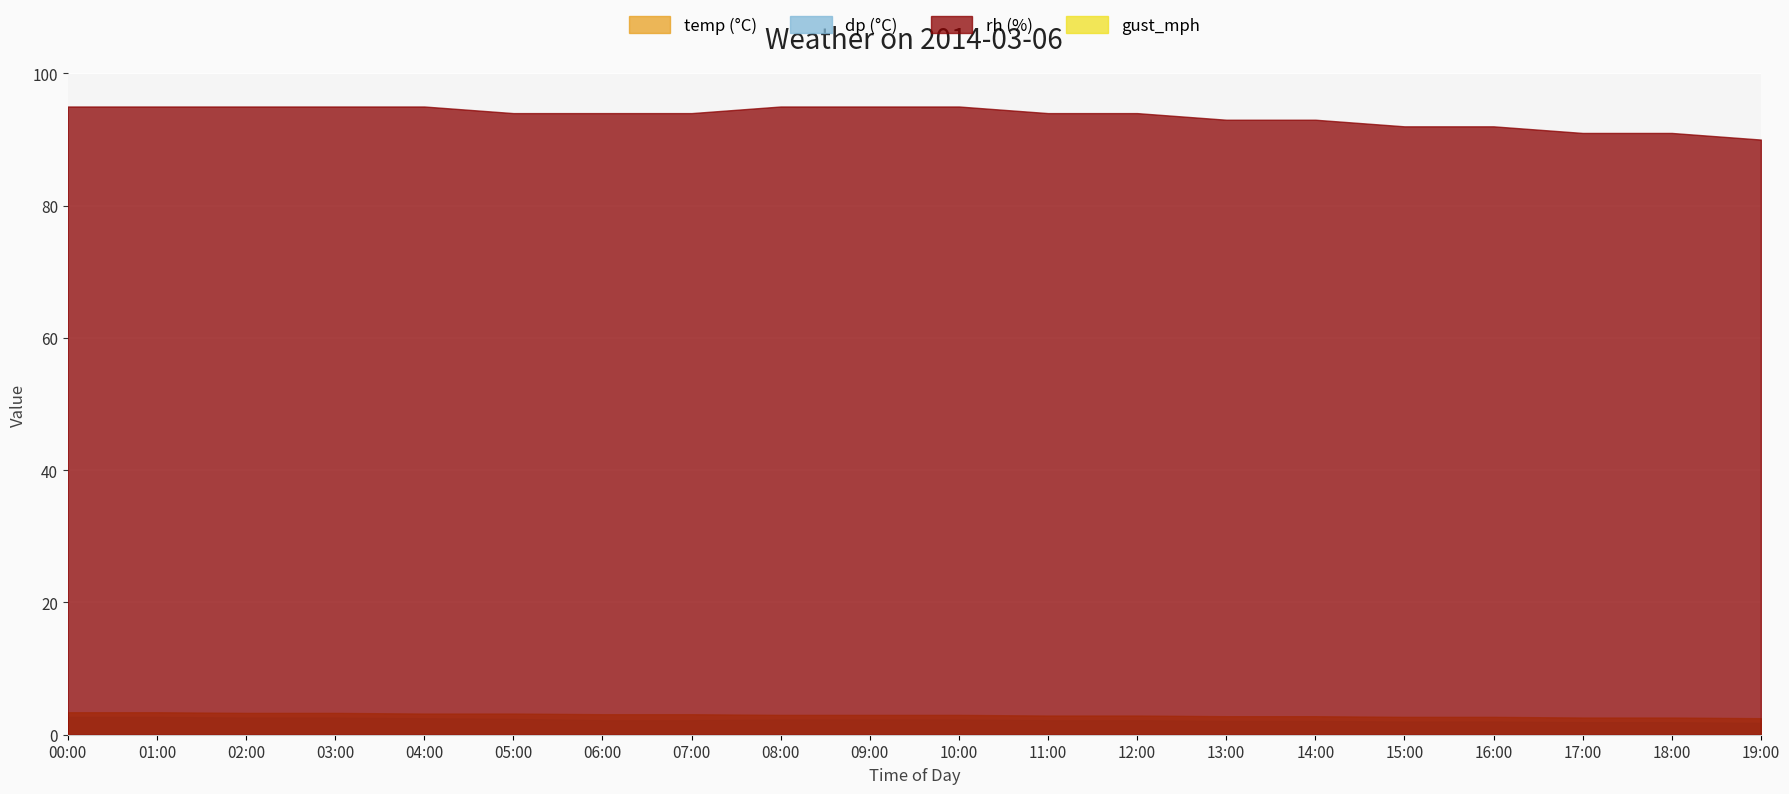

True or false: rh has a value of 95.0 at 03:00.

True